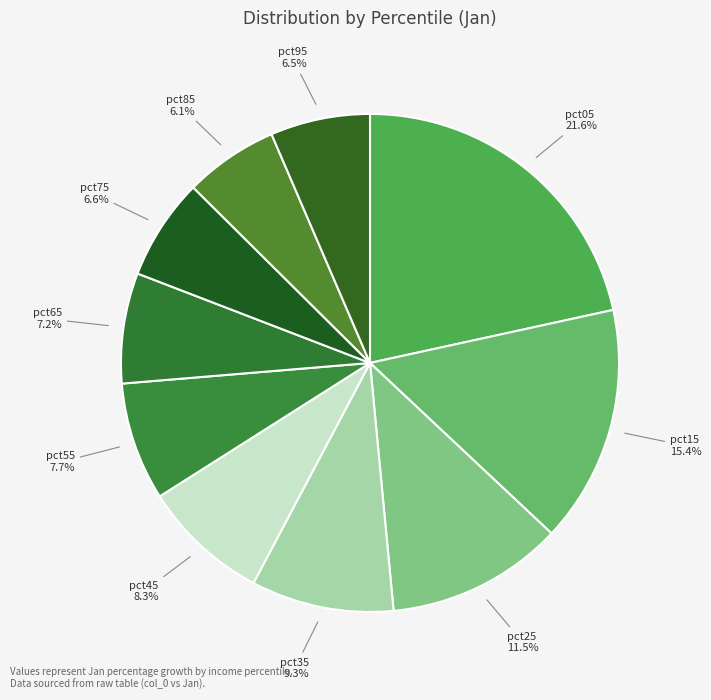

Does pct05 represent more than half of the total?

No